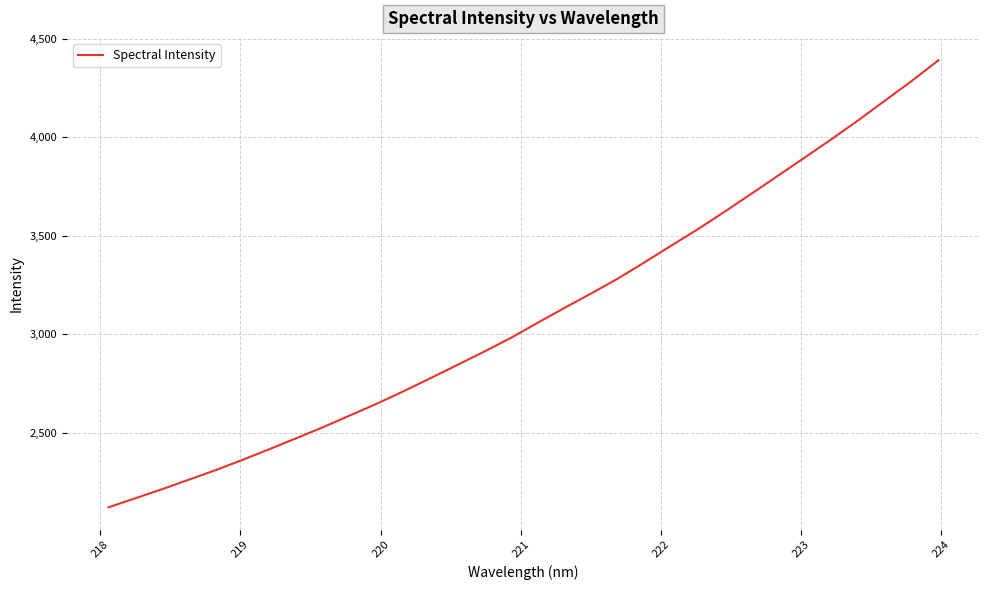

What is the maximum value shown in the chart?

4390.9